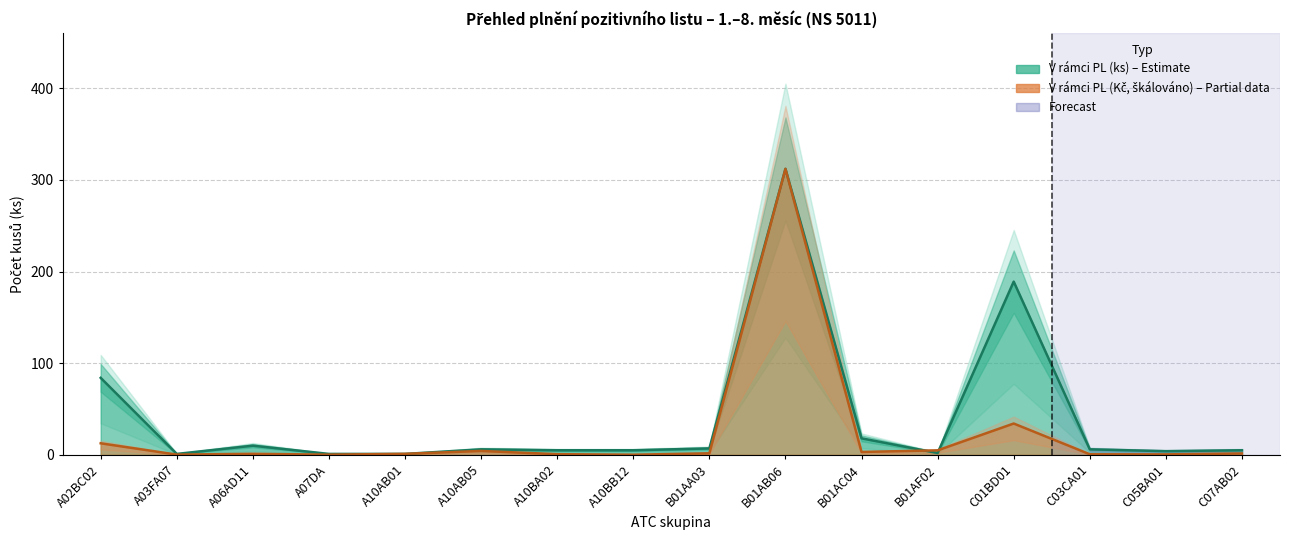

What is the total value across all series at A10AB05?

10.2